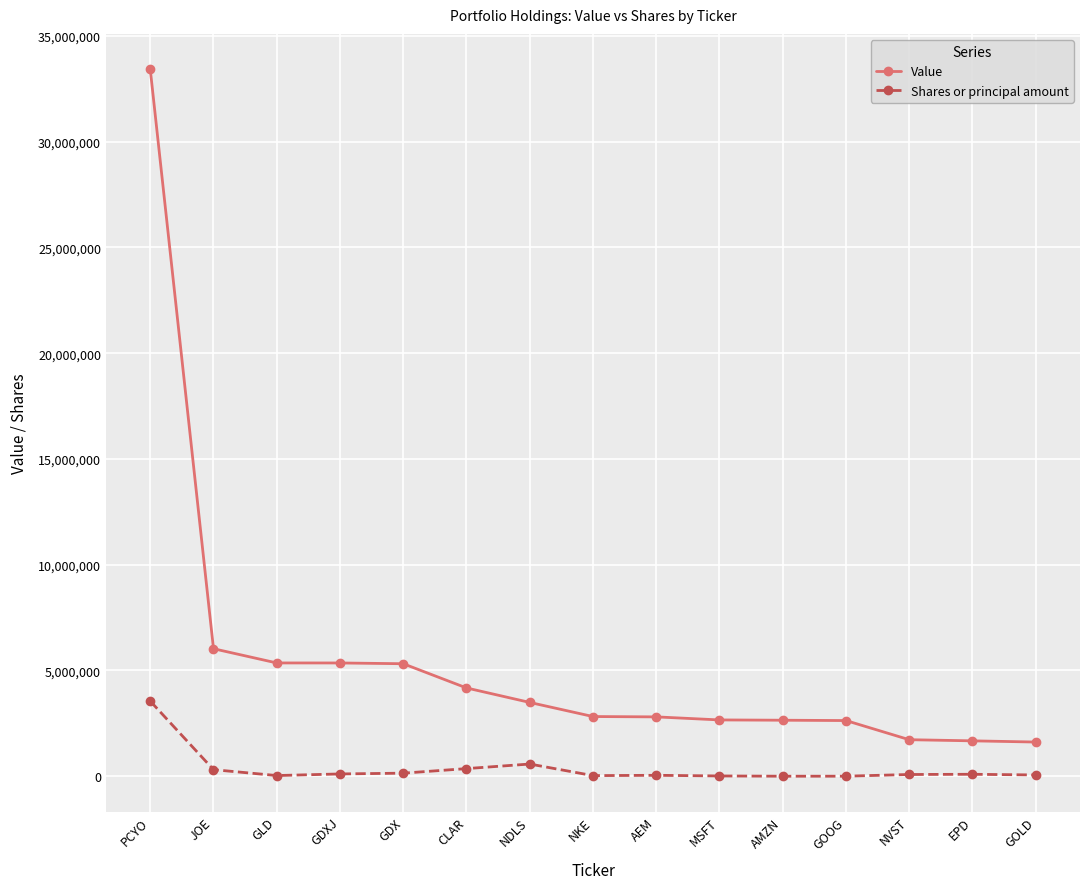

What is the value of the Shares or principal amount point at the 4th from the left?

108000